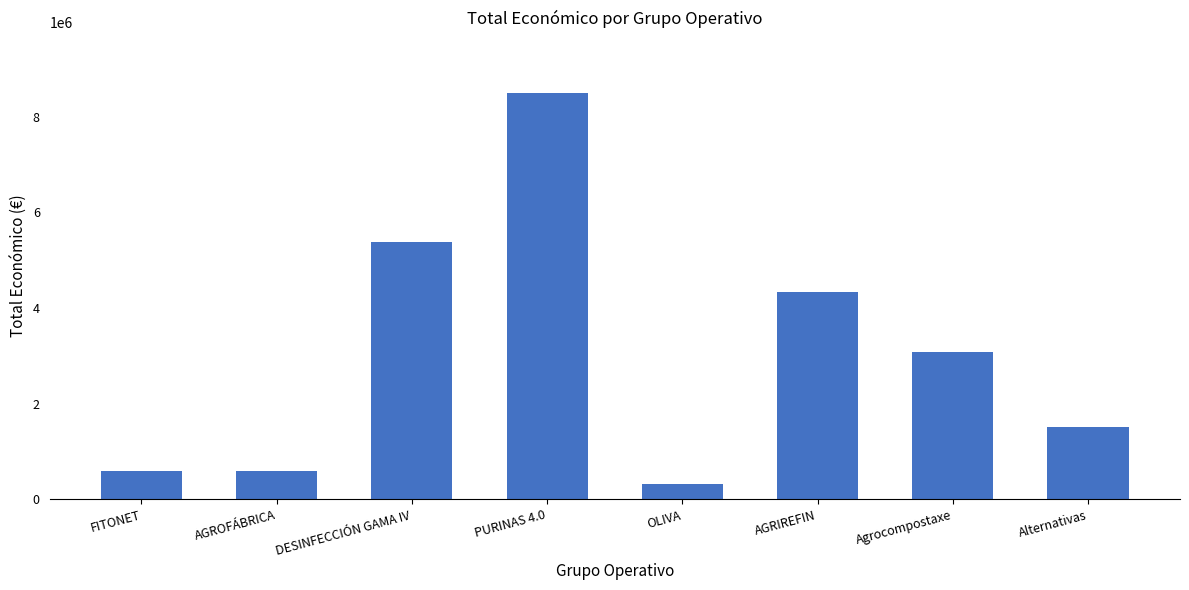

Approximately how many times larger is the value at DESINFECCIÓN GAMA IV compared to Agrocompostaxe?

1.7